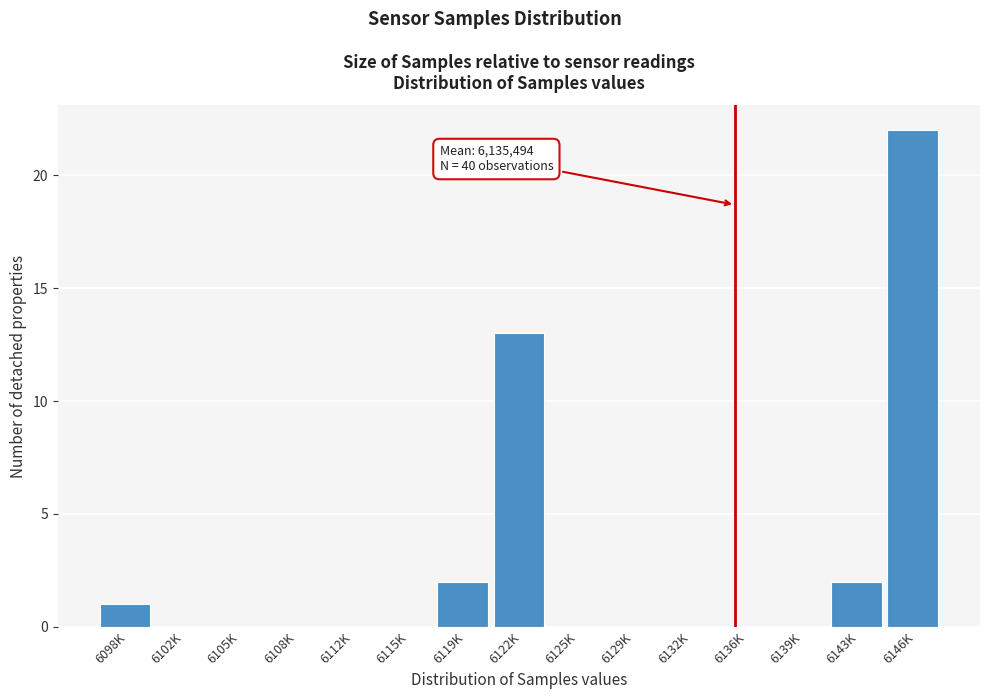

Reading left to right, transcribe all the data shown in this chart.

6098K=1	6102K=0	6105K=0	6108K=0	6112K=0	6115K=0	6119K=2	6122K=13	6125K=0	6129K=0	6132K=0	6136K=0	6139K=0	6143K=2	6146K=22